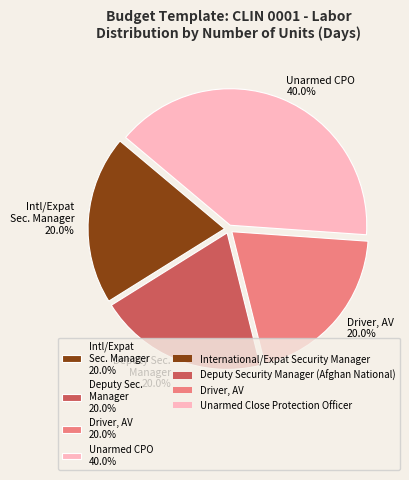

Does Intl/Expat Sec. Manager 20.0% account for over 50% of the chart?

No